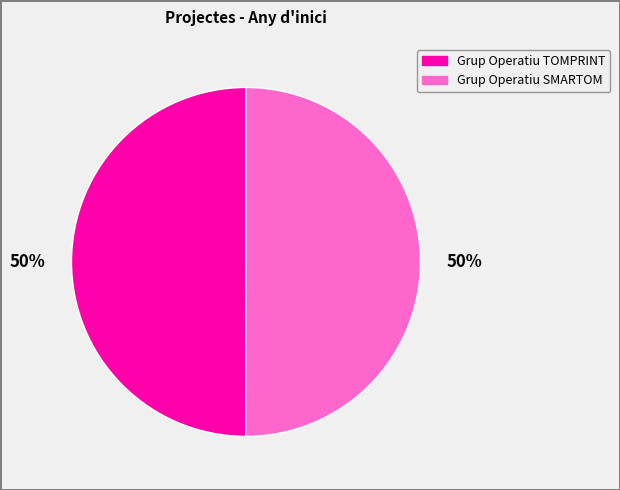

Do Grup Operatiu TOMPRINT and Grup Operatiu SMARTOM together represent more than half of the pie?

Yes